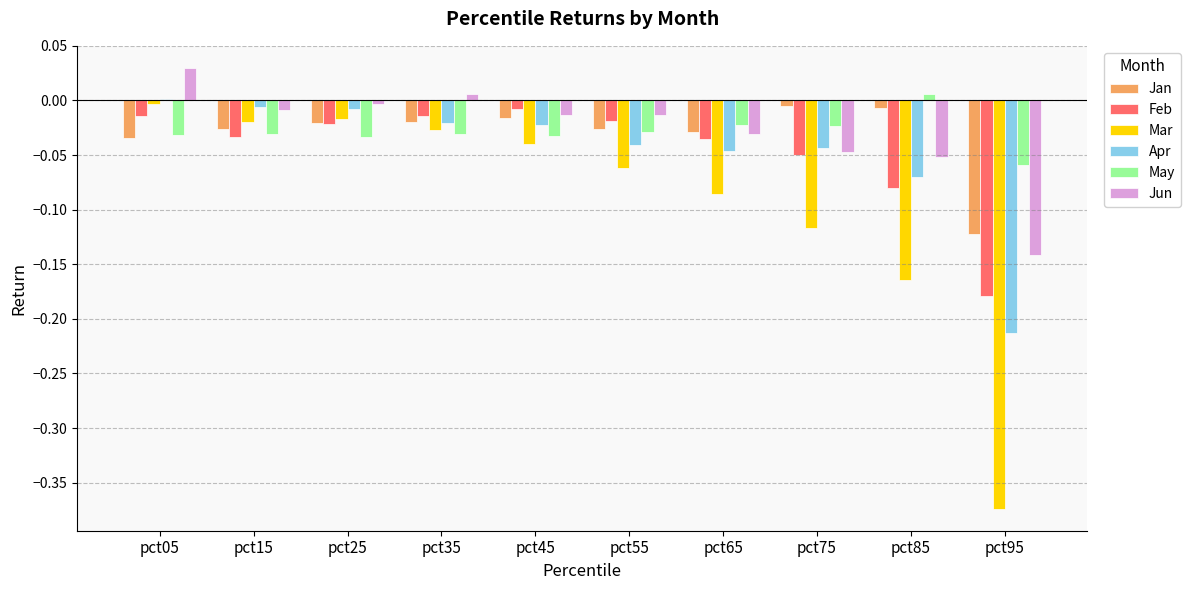

At which category is the sum across all series the highest?

pct05